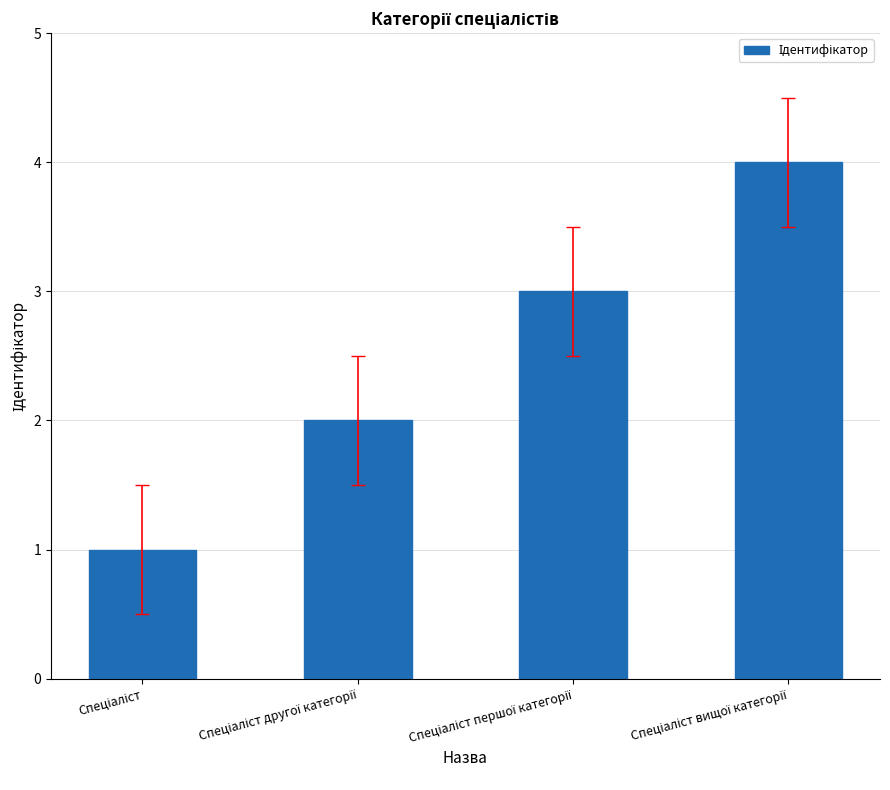

What is the maximum value shown in the chart?

4